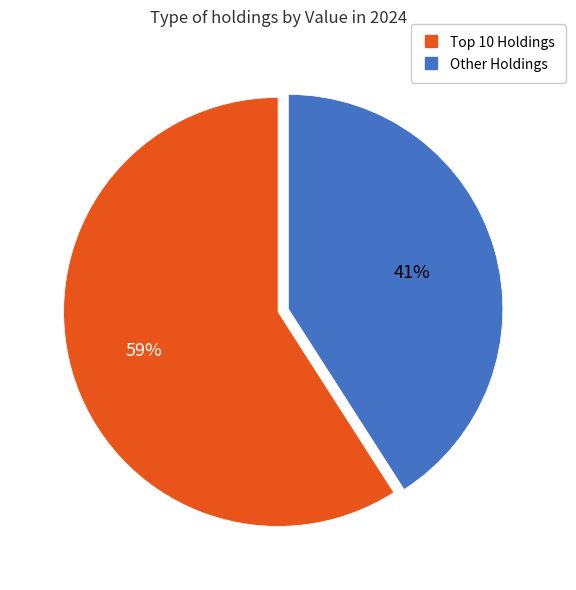

How many slices are in this pie chart?

2